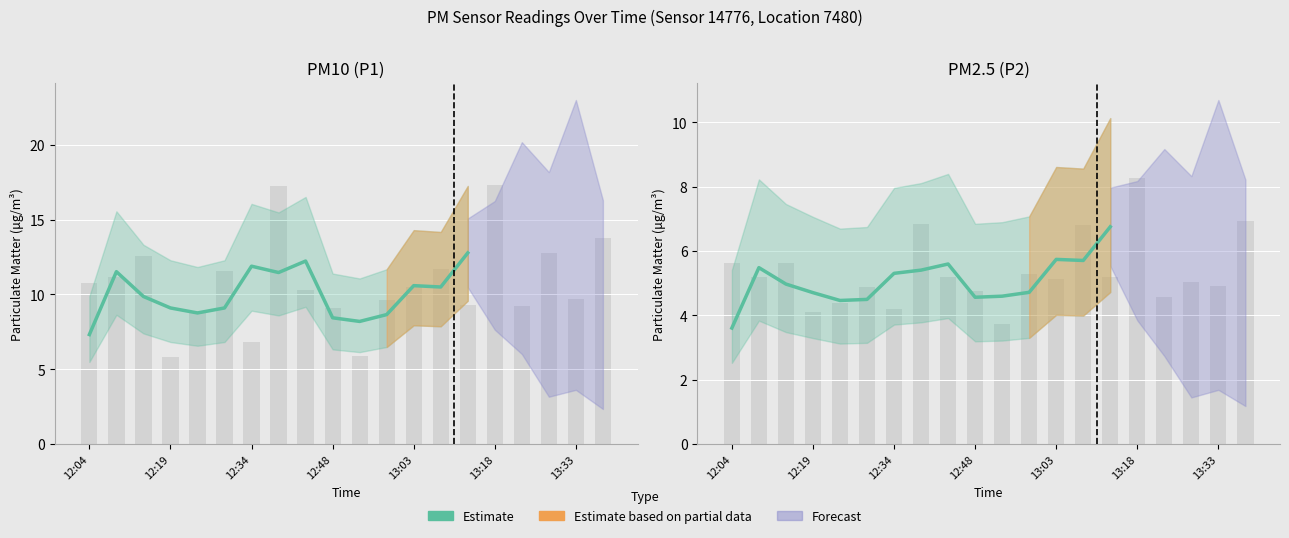

The chart shows a value of 4.7 at 11. True or false?

True